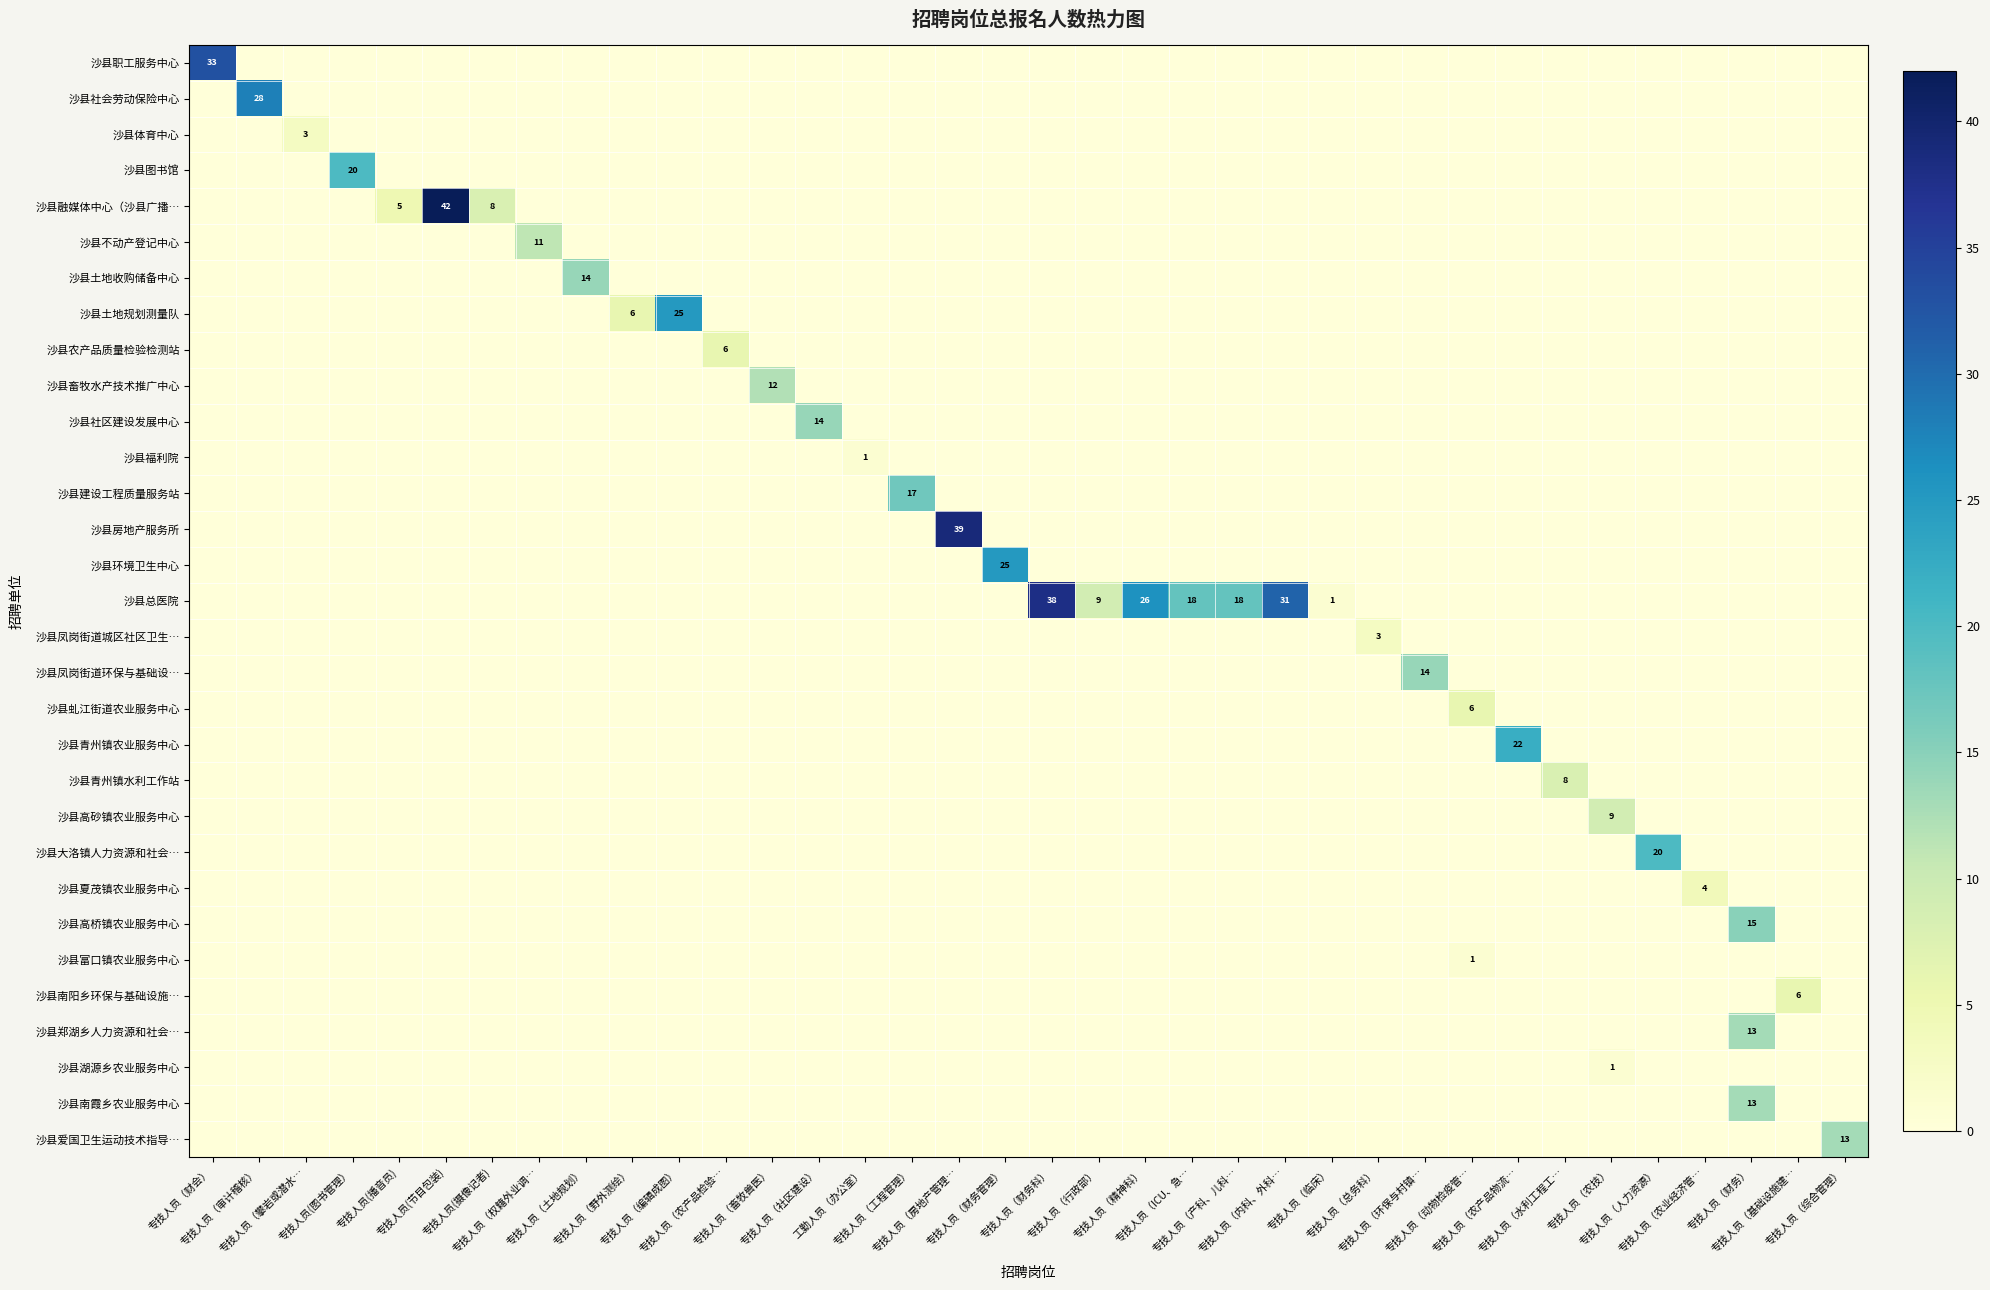

At how many categories does at least one series exceed 5?

30